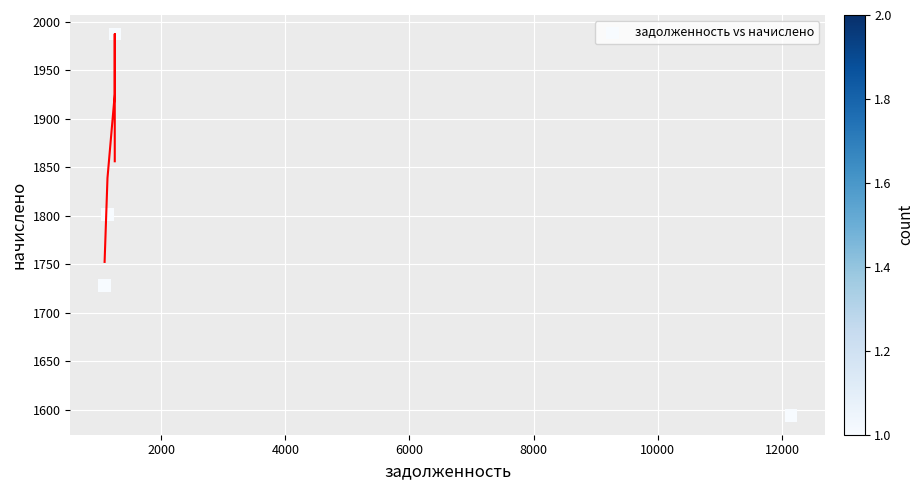

What Y value in the scatter plot is closest to 1790?

1801.4